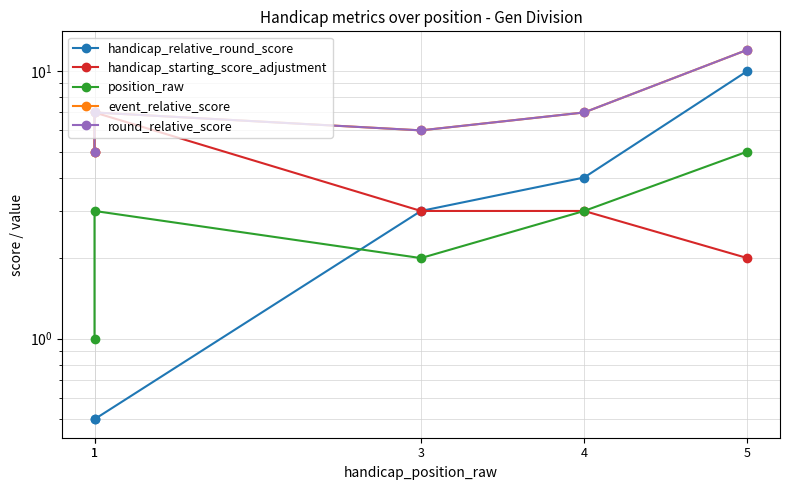

What is the total value across all series at 3?

20.0